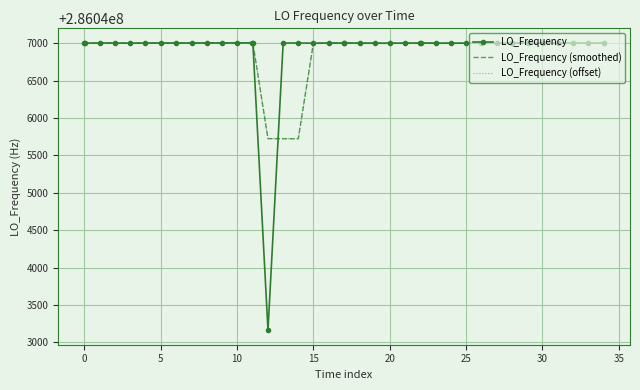

At how many categories does at least one series exceed 286044424?

40